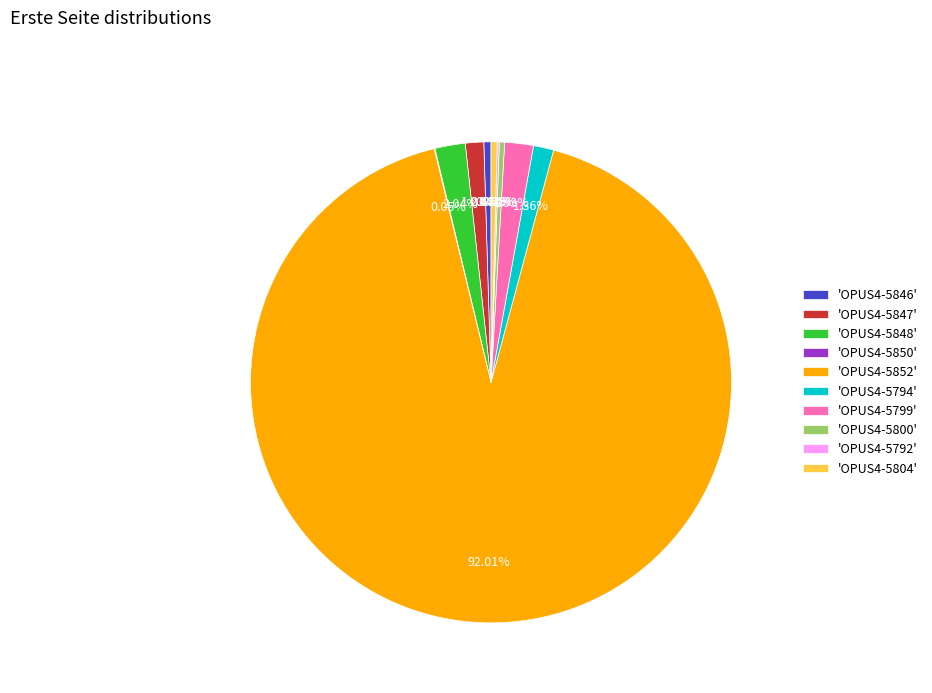

Combined, do 'OPUS4-5848' and 'OPUS4-5799' account for over 50%?

No